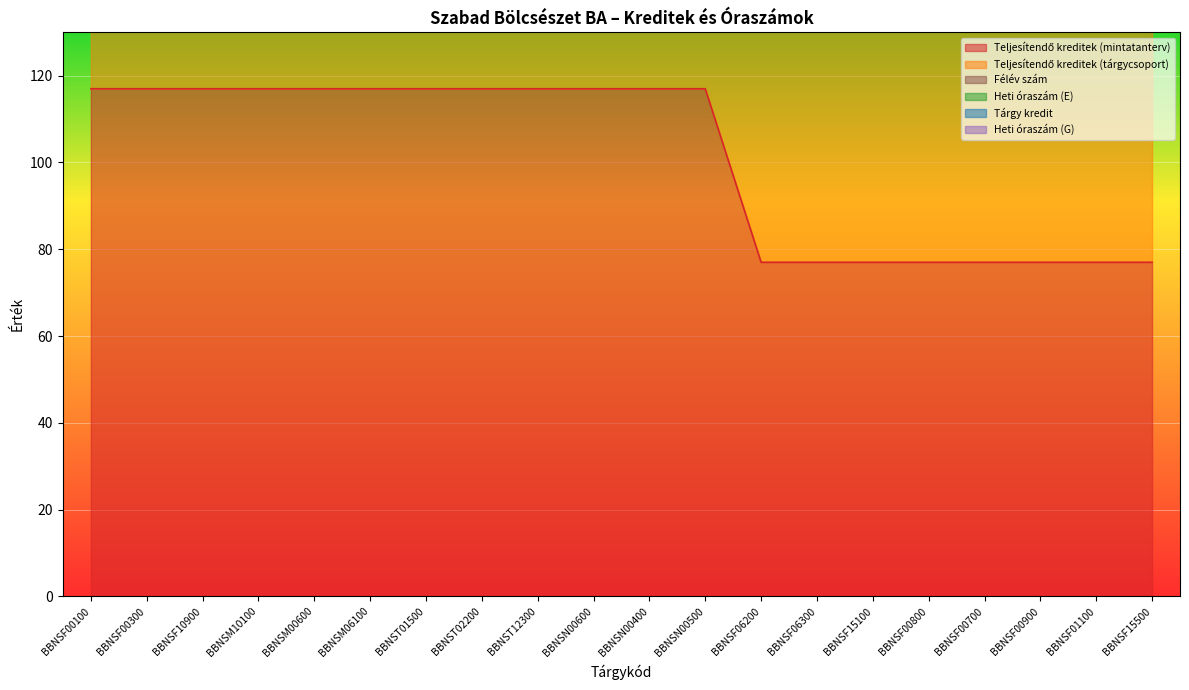

True or false: Félév szám has a value of 2 at BBNSF15100.

False